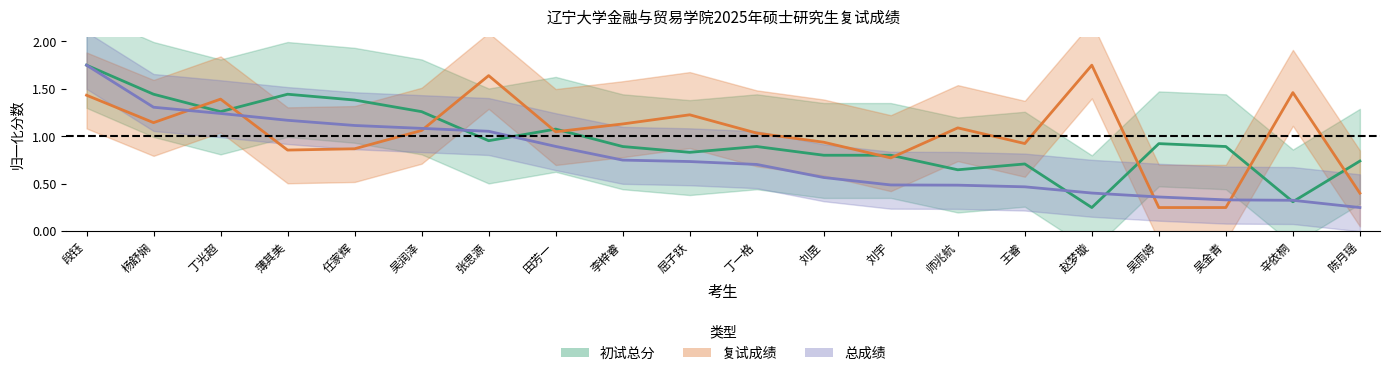

Rank the series by their average value, from highest to lowest.

复试成绩, 初试总分, 总成绩